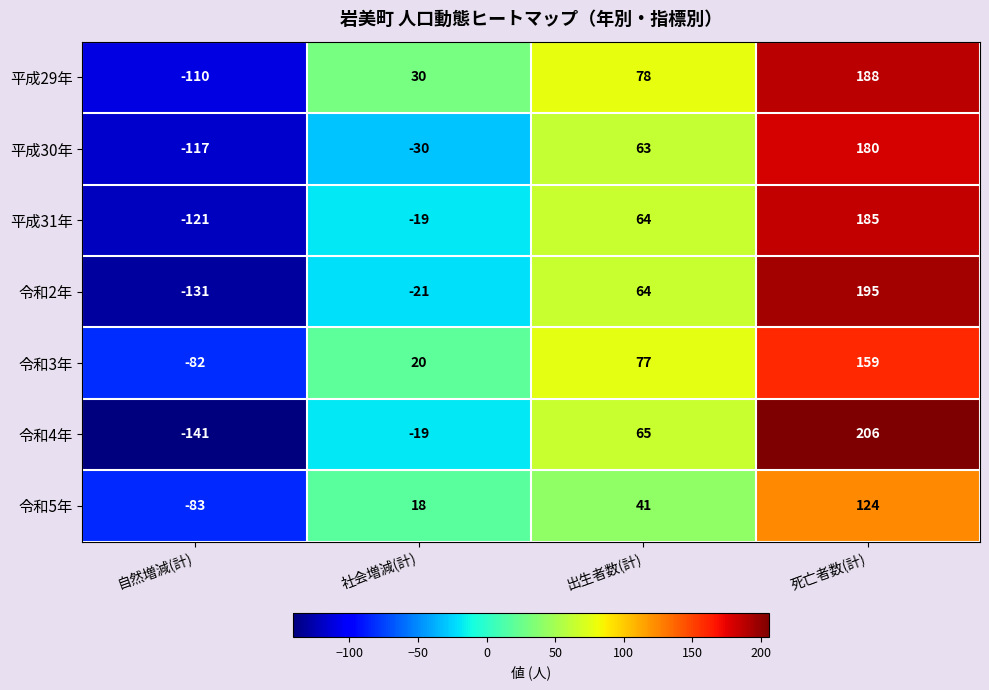

What is the sum of the 令和4年 values at 死亡者数(計) and 社会増減(計)?

187